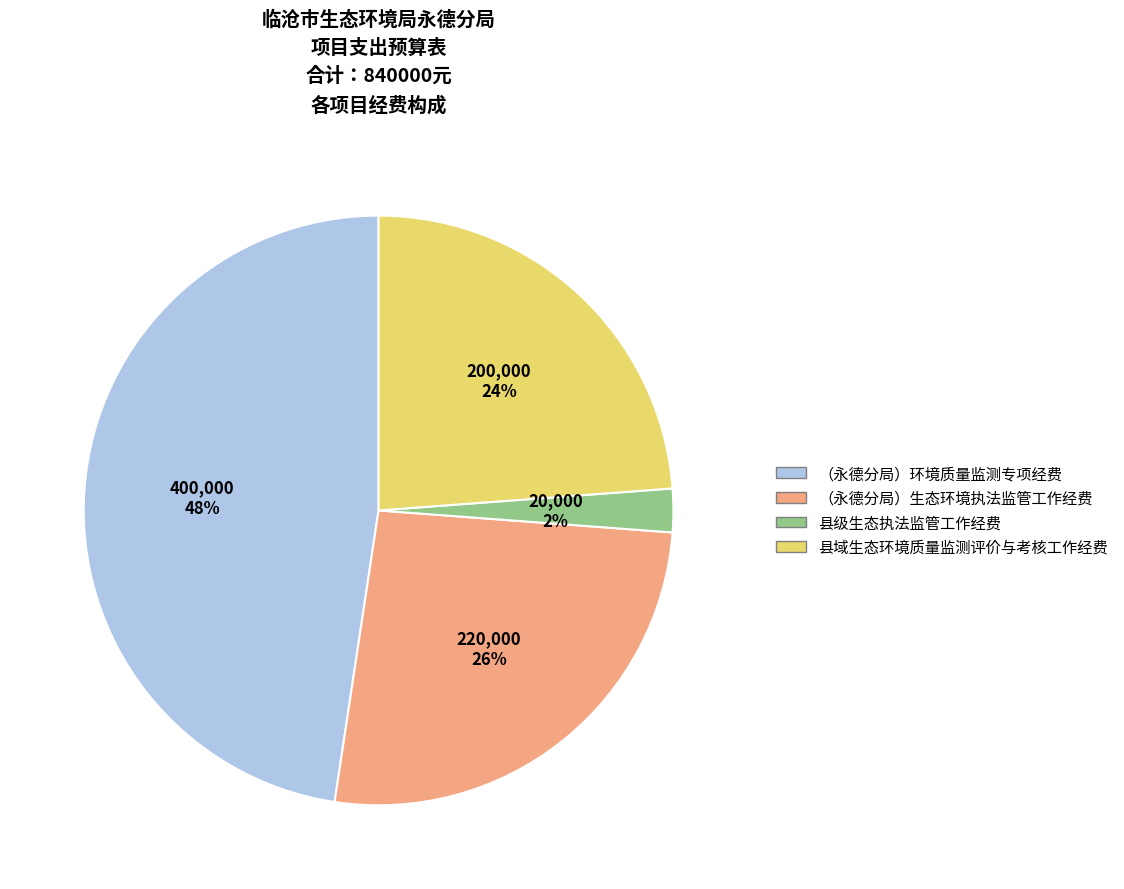

How many segments does this pie chart have?

4